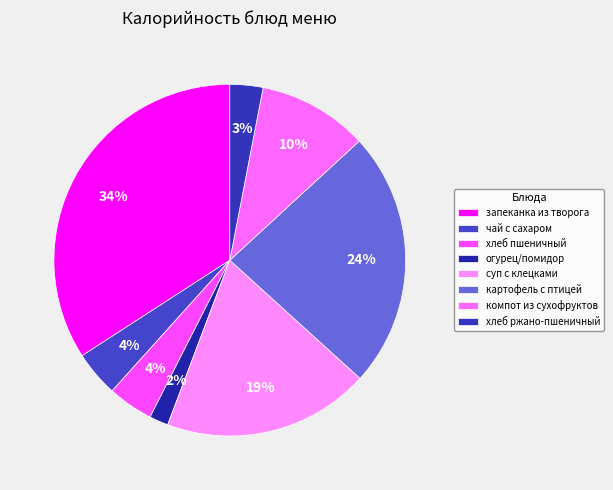

How many segments does this pie chart have?

8